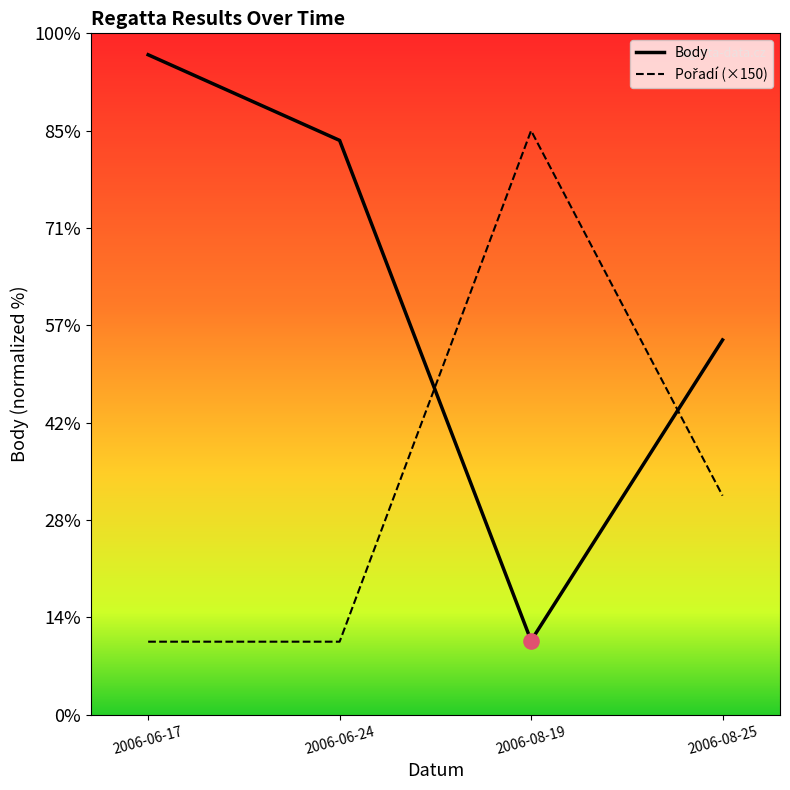

Does the chart have visible grid lines?

No